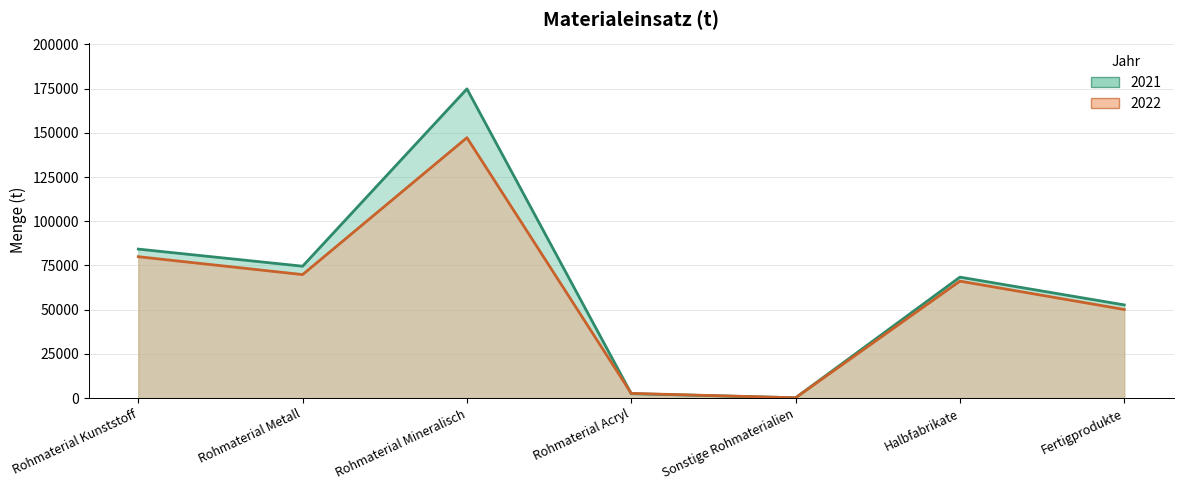

How many interior local peaks does the 2022 series have?

2